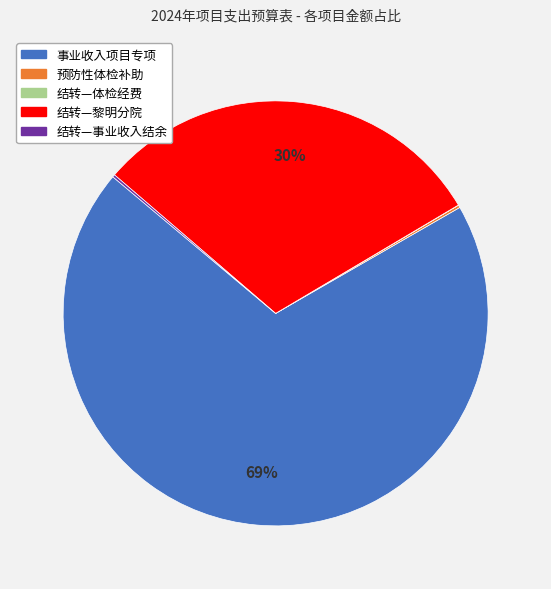

Is there a majority slice in this chart?

Yes